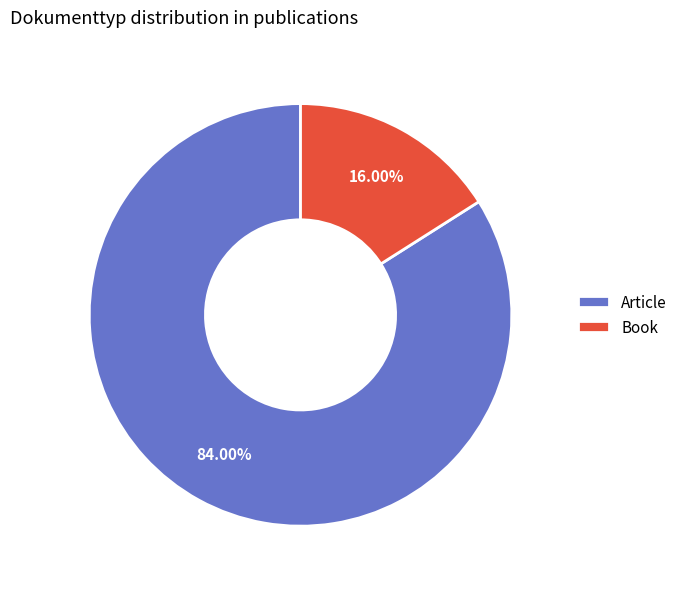

How many slices are in this pie chart?

2